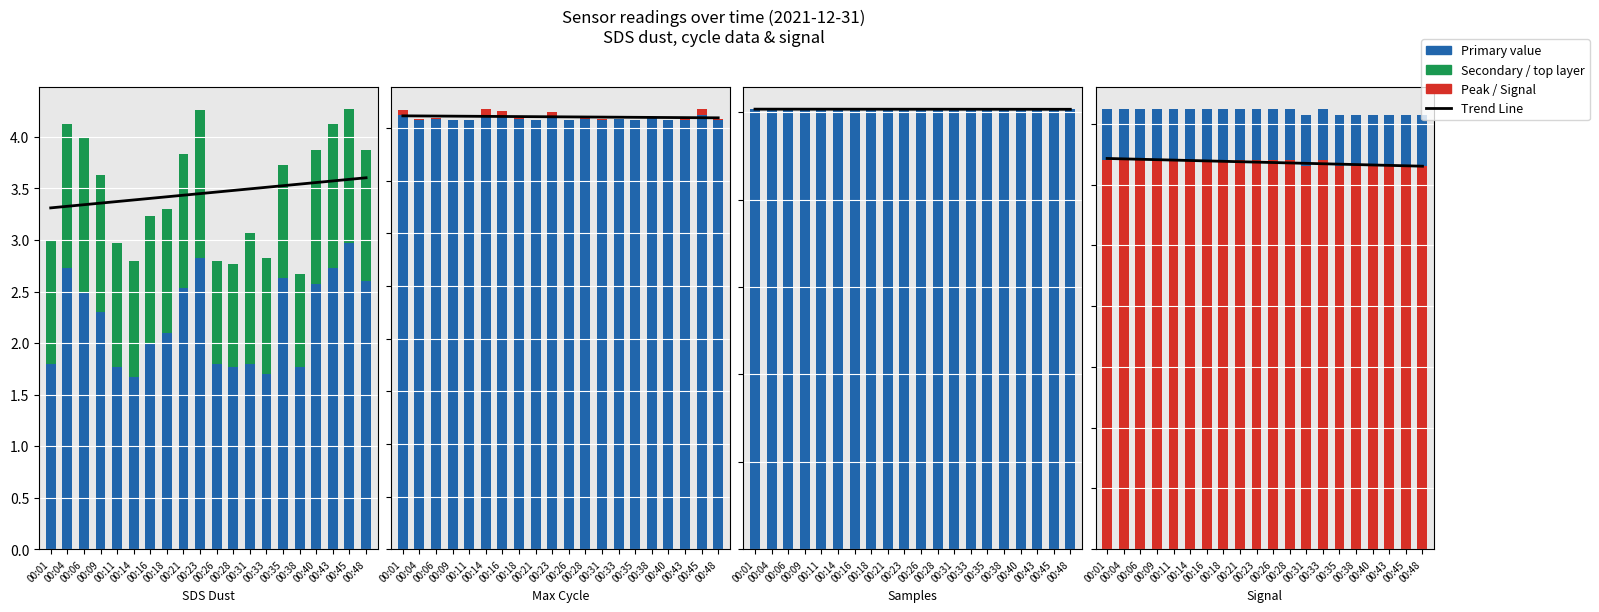

Which series has the largest total across all categories?

Max_cycle